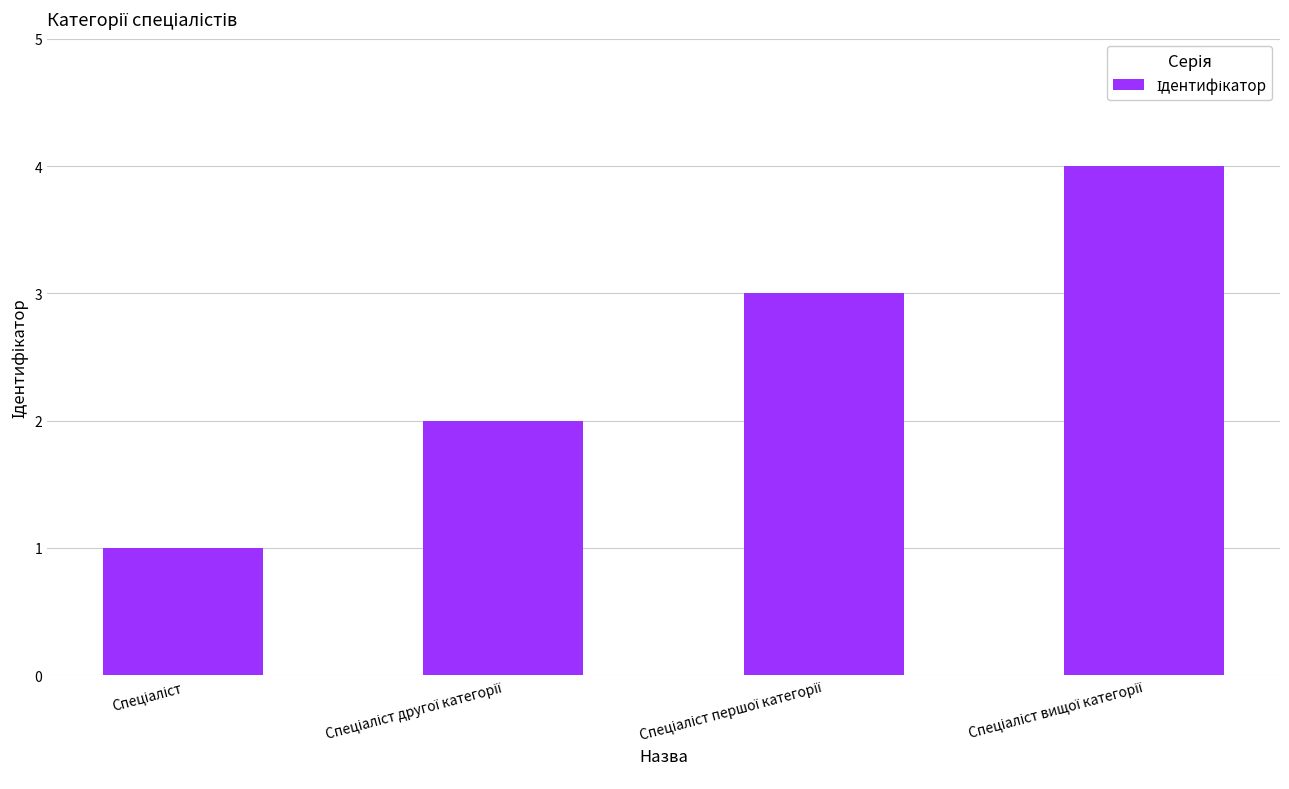

What is the greatest value displayed?

4